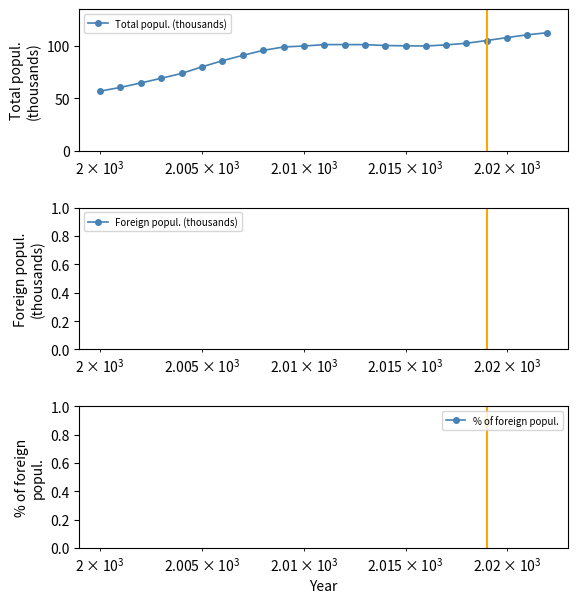

What is the difference between the maximum and minimum values in the Foreign popul. (thousands) series?

15.1